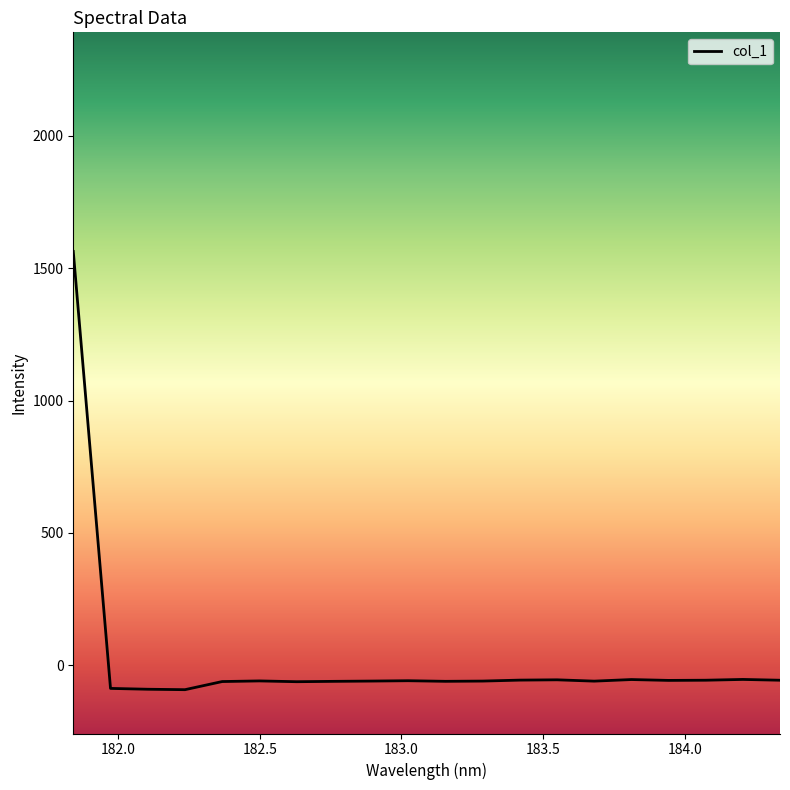

What is the difference between the maximum and minimum values?

1655.6